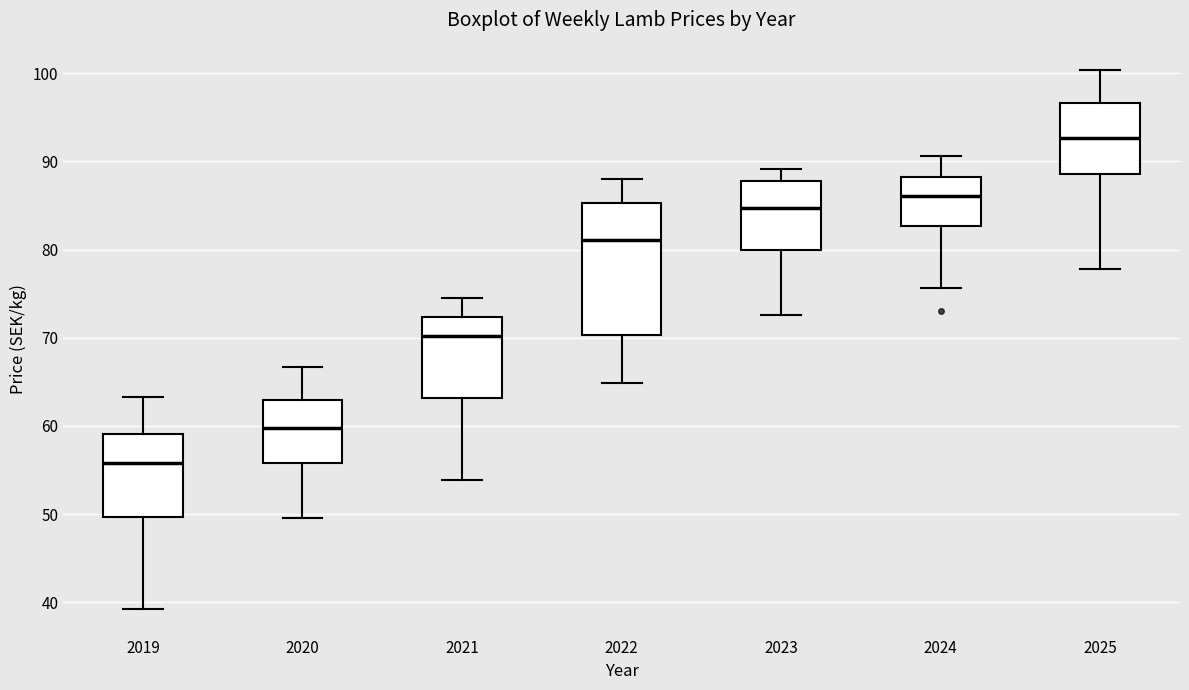

Comparing the boxes themselves (not the whiskers), which one is the tallest?

2022